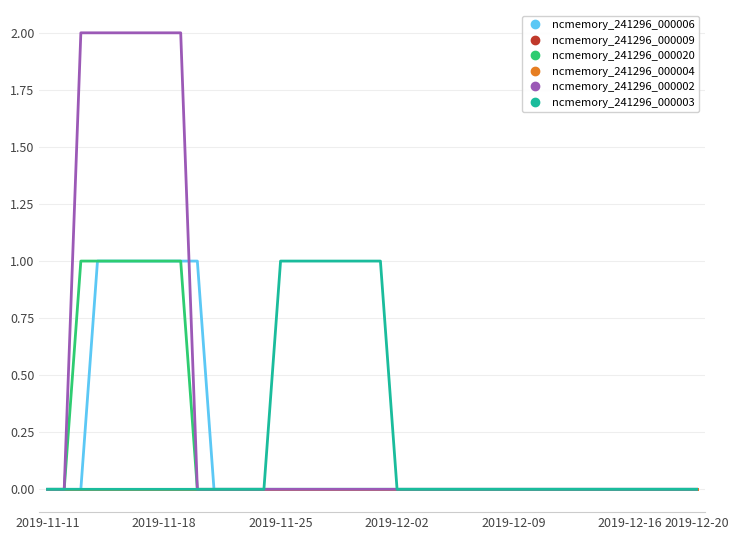

At which label is ncmemory_241296_000004 closest to 0?

2019-11-11